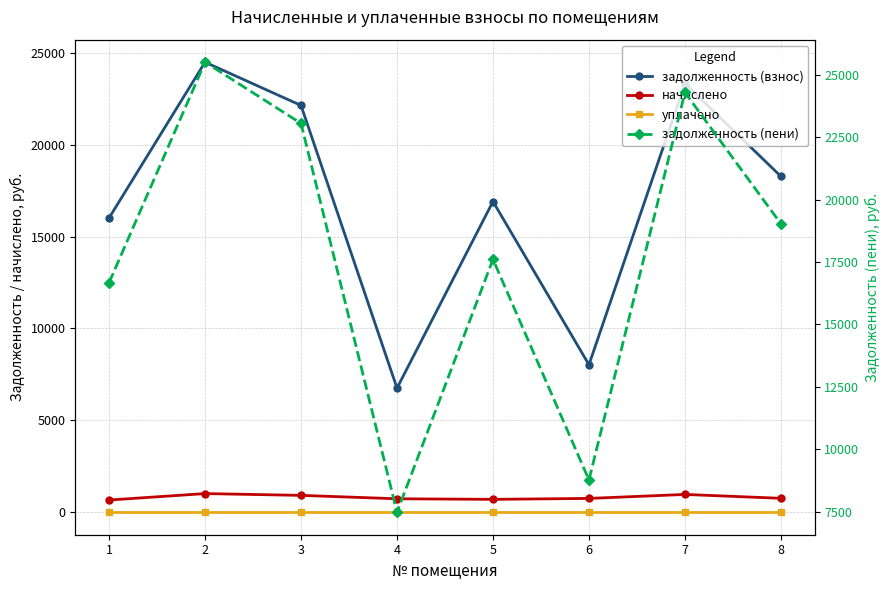

Between 5 and 6, which series saw the biggest shift?

задолженность (взнос)